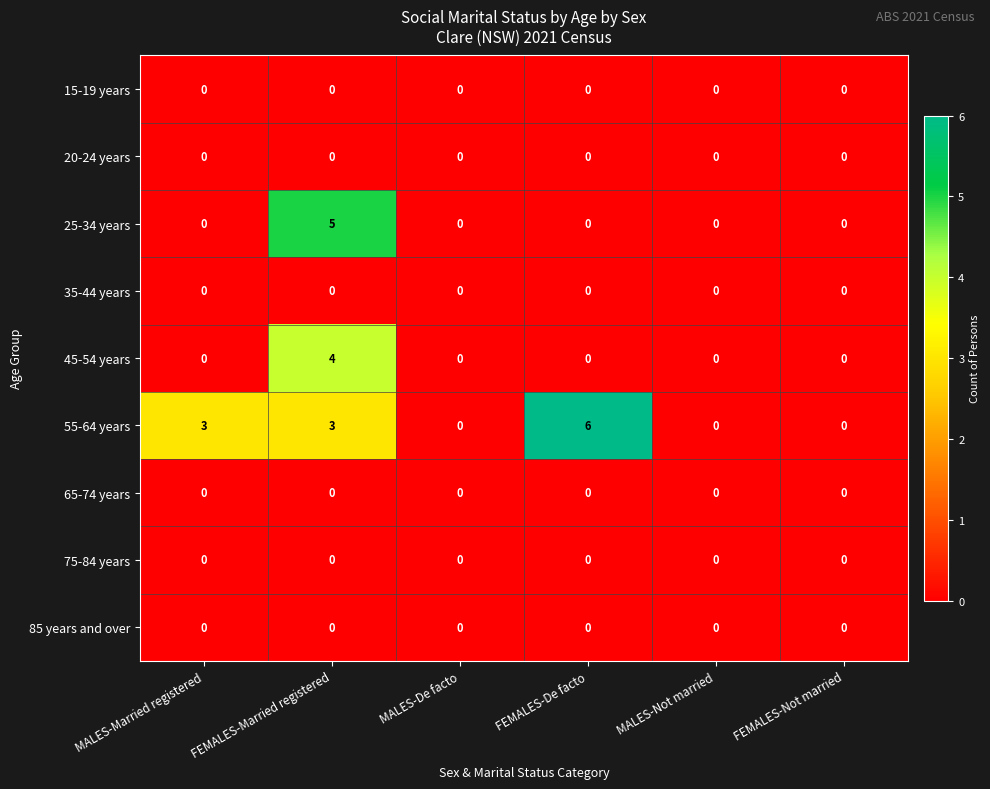

Count the number of data series in this chart.

9